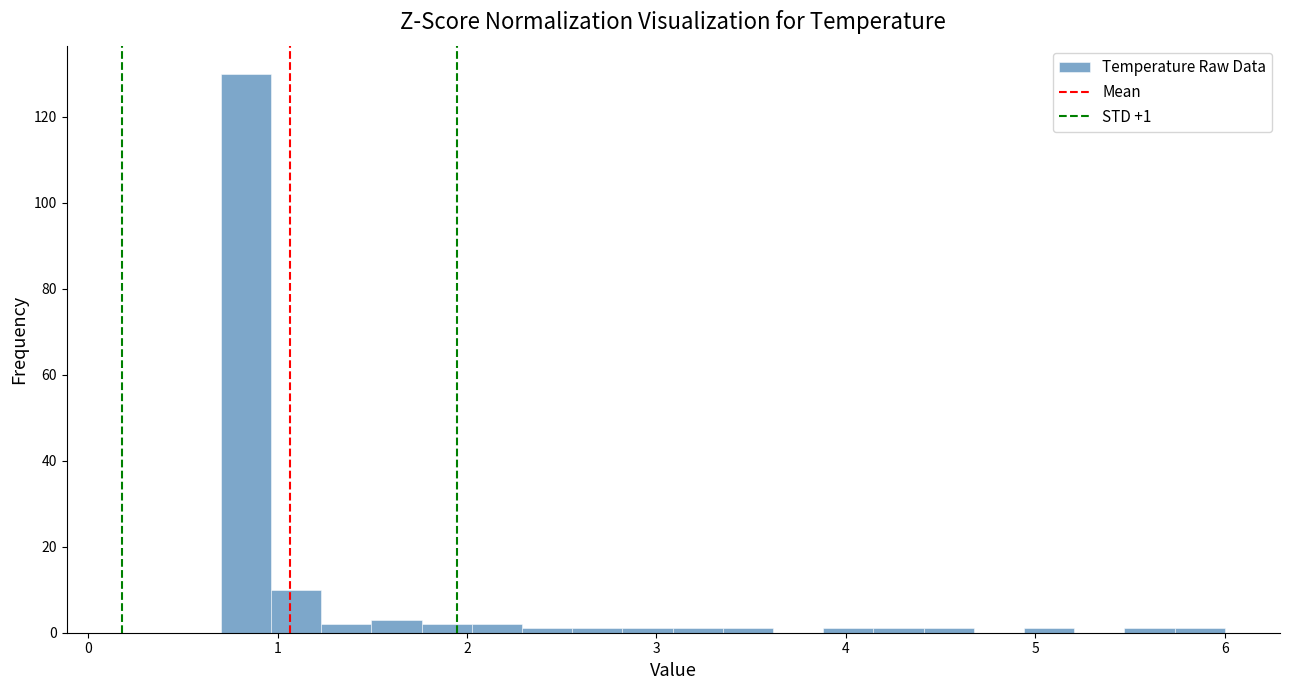

Read against the x-axis, roughly where is the centre of the tallest bar?

0.8